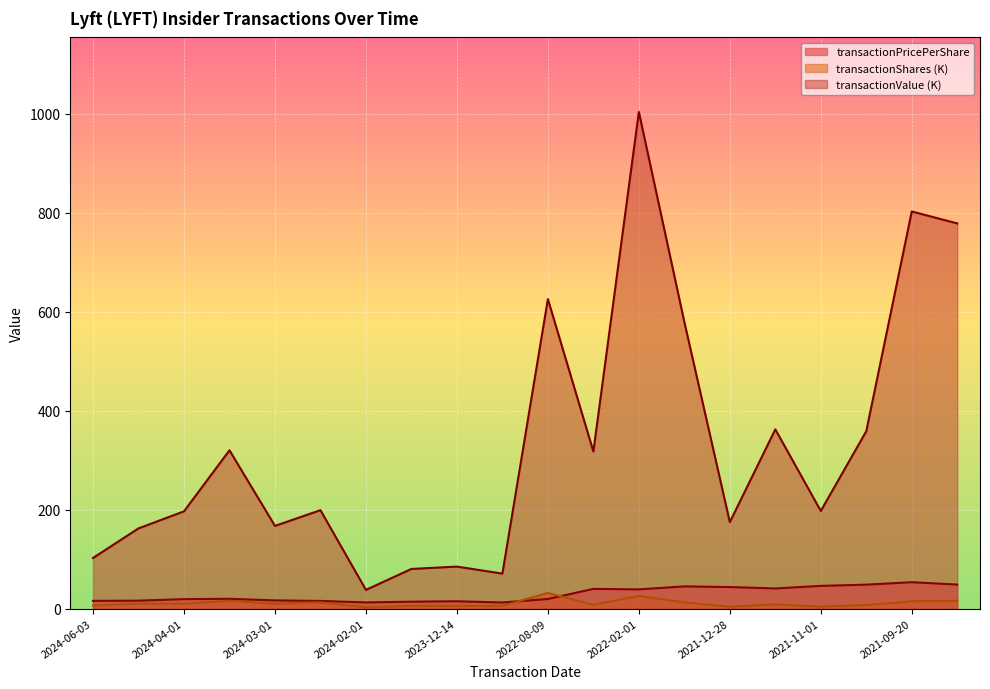

True or false: transactionValue and transactionPricePerShare cross at least once.

False